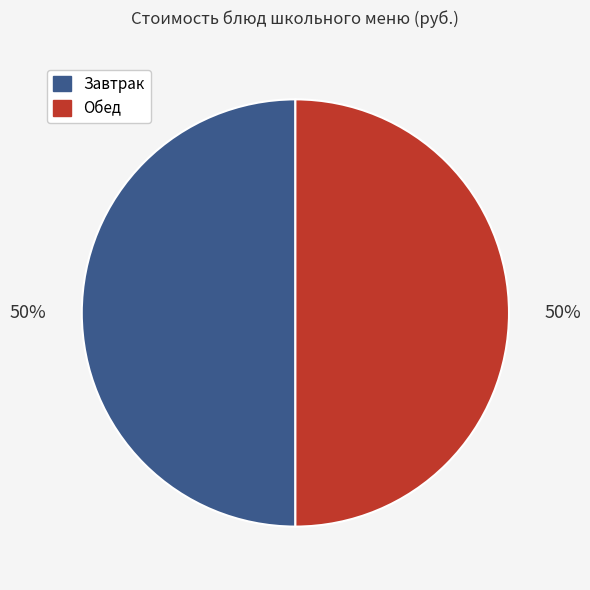

Combined, do Обед and Завтрак account for over 50%?

Yes